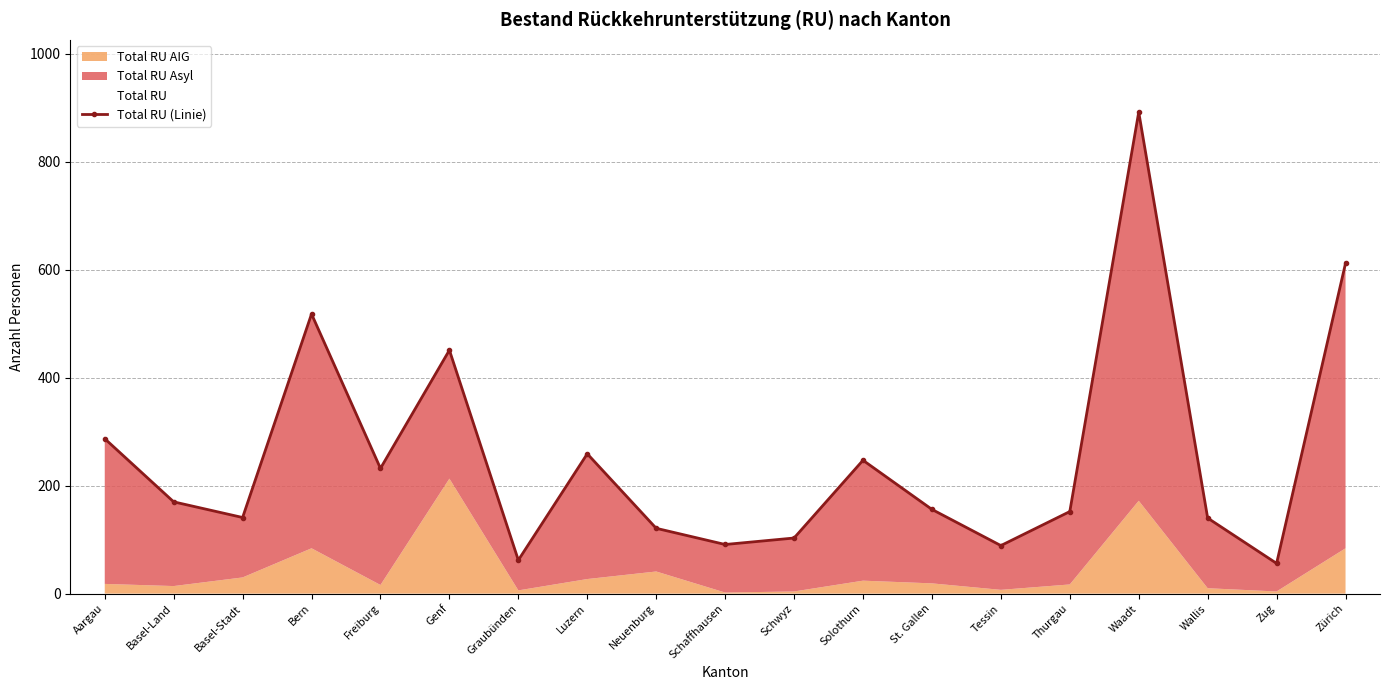

What is the change in value from Wallis to Zug?

-84